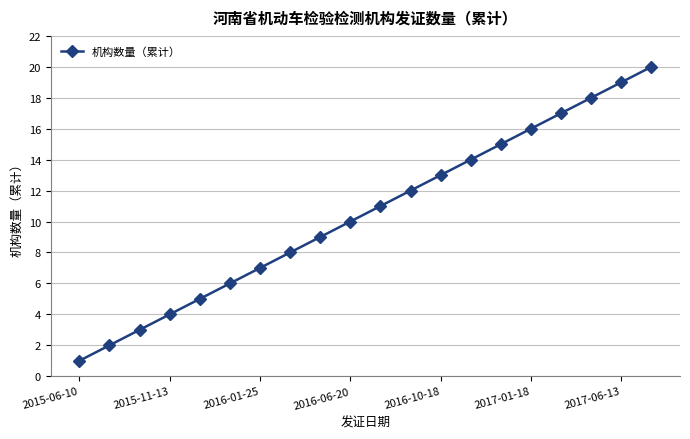

What is the maximum value shown in the chart?

20